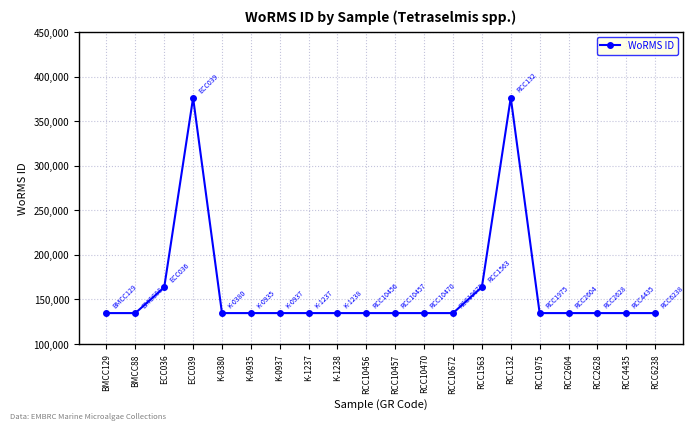

How many values exceed 134526?

4